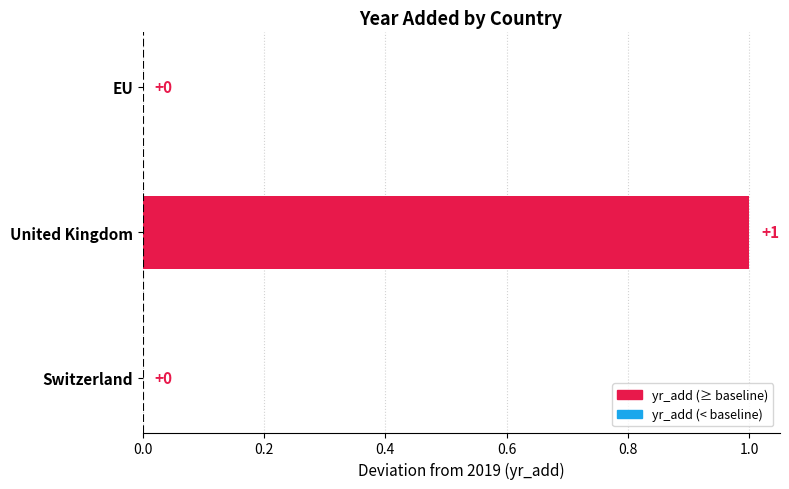

Does the chart contain stacked bars?

No